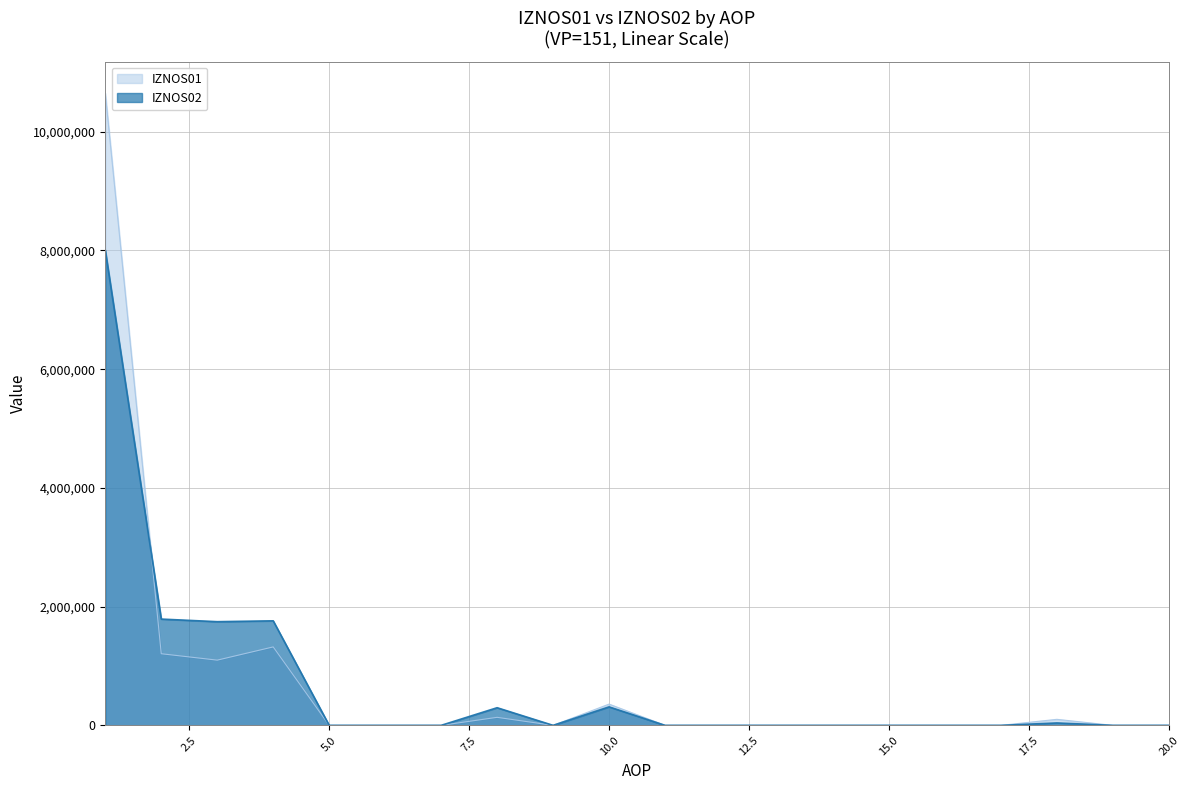

What is the value of the IZNOS01 point at the 4th from the left?

1321568.0